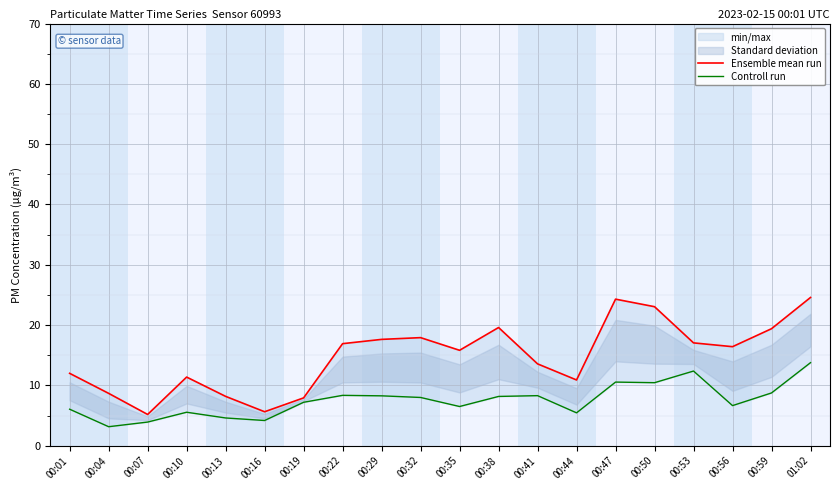

Rank the series by their average value, from highest to lowest.

Ensemble mean run, Controll run